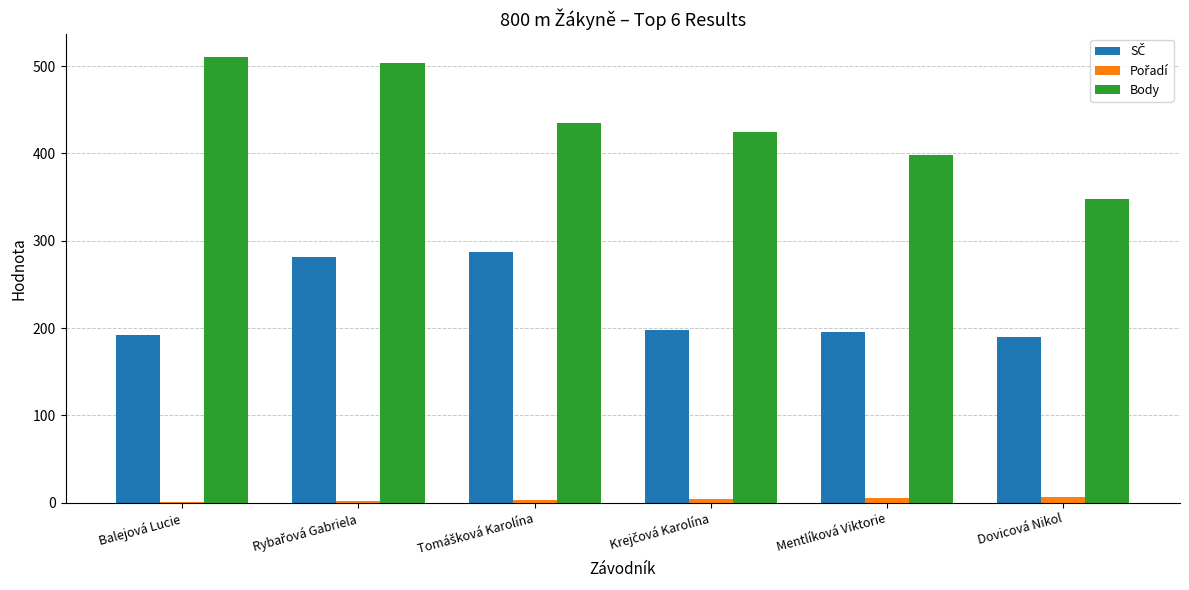

Which series has the largest total across all categories?

Body